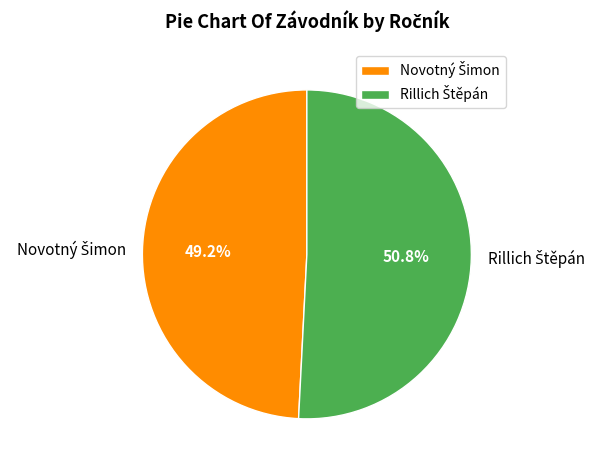

To the nearest percent, what is the difference between the largest and smallest slice percentages?

2%